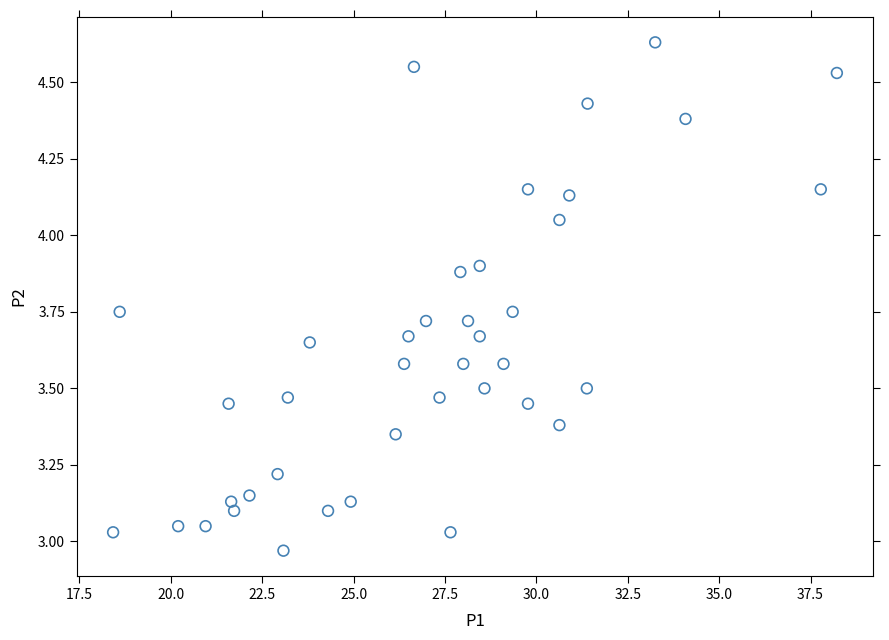

What is the range of Y values (max minus min)?

1.7